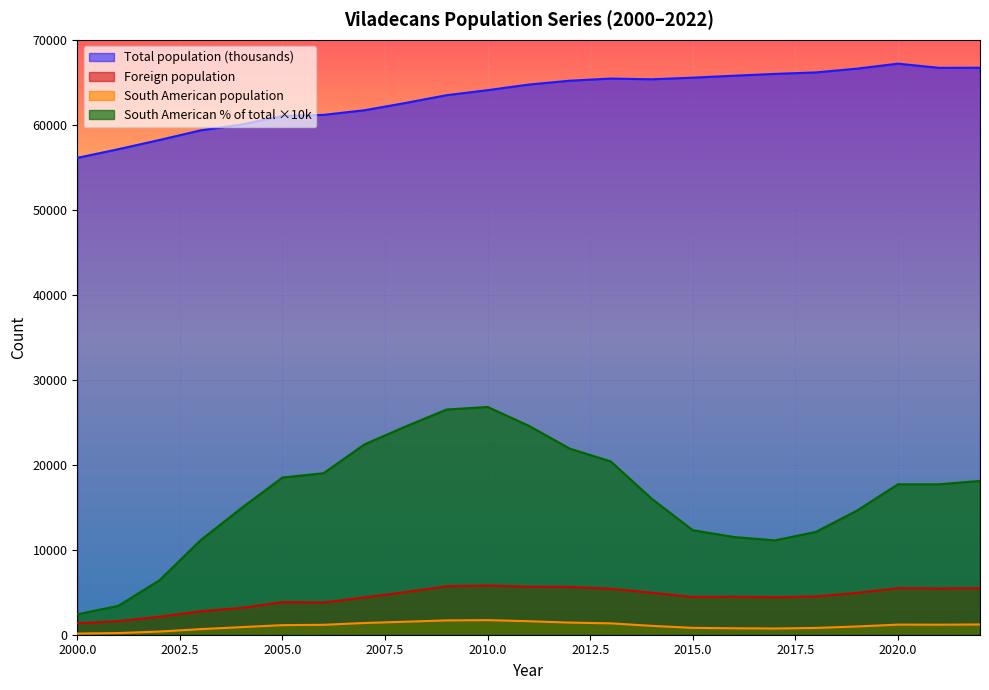

The South American % of total series shows 23305.5 at 2014. True or false?

False